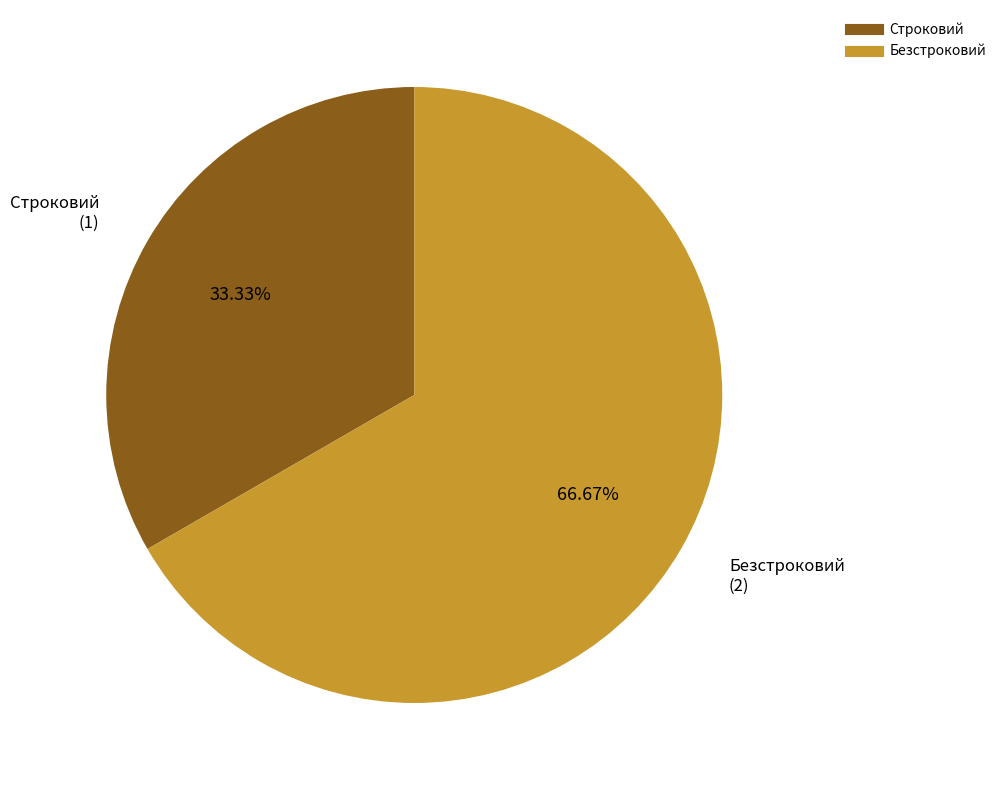

Count the number of slices in the pie.

2